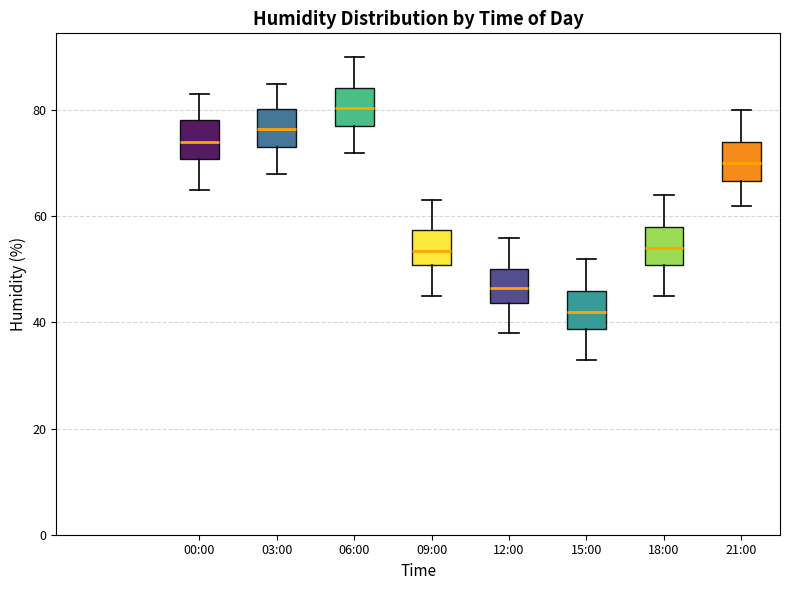

Reading left to right, transcribe this box plot: for each box, give where its median line is, the range the box spans, and where its two whiskers end, as read against the y-axis. The values are not printed on the chart, so give them approximately, as read against the axis.

00:00: median 74, box 70 to 78, whiskers 66 to 84
03:00: median 76, box 74 to 80, whiskers 68 to 86
06:00: median 80, box 78 to 84, whiskers 72 to 90
09:00: median 54, box 50 to 58, whiskers 46 to 64
12:00: median 46, box 44 to 50, whiskers 38 to 56
15:00: median 42, box 38 to 46, whiskers 34 to 52
18:00: median 54, box 50 to 58, whiskers 46 to 64
21:00: median 70, box 66 to 74, whiskers 62 to 80